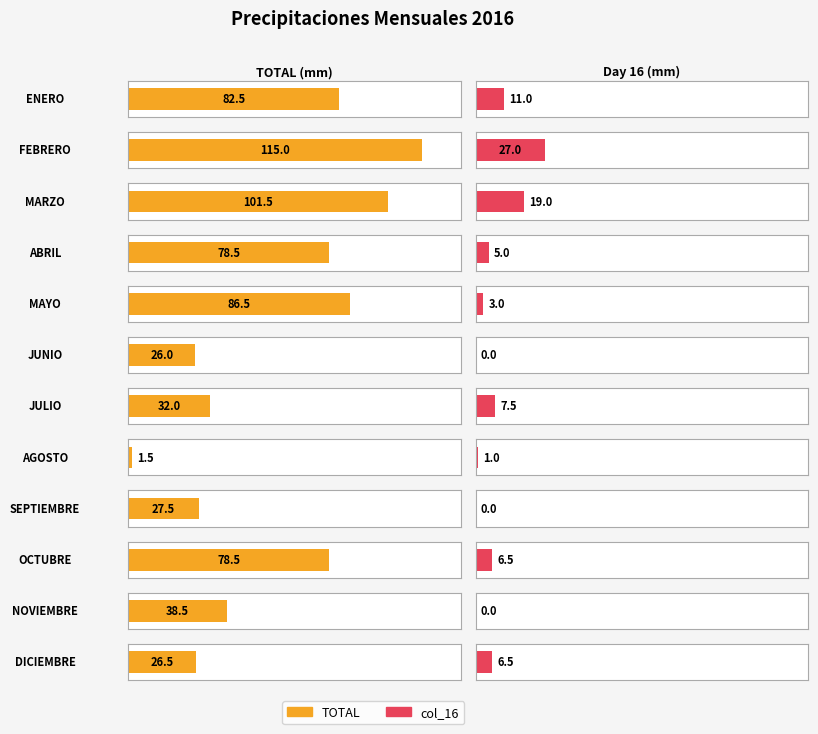

What is the difference between the maximum and second lowest values in the col_16 series?

27.0